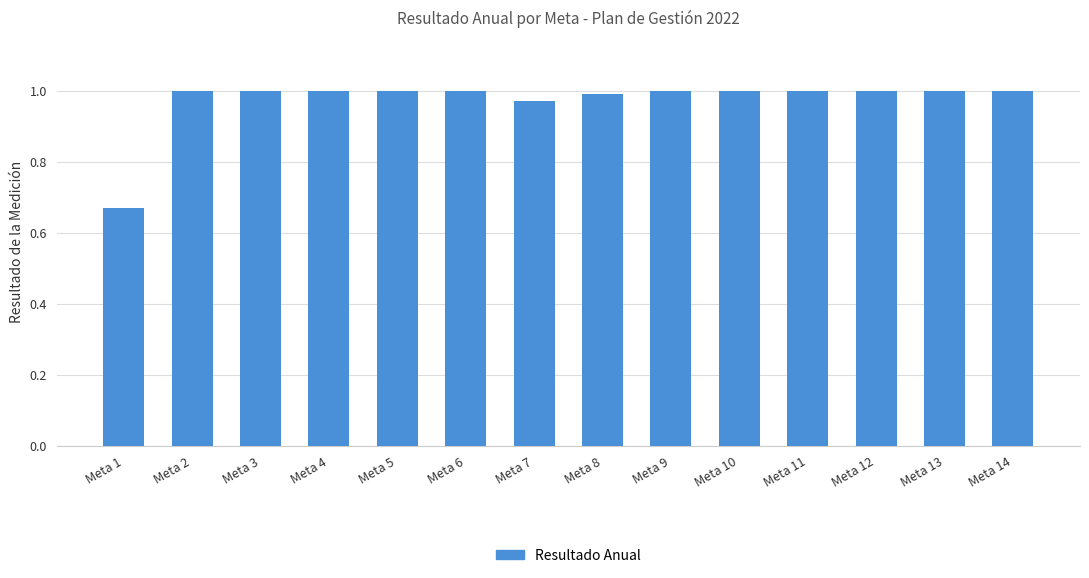

Which label corresponds to the smallest value in the chart?

Meta 1